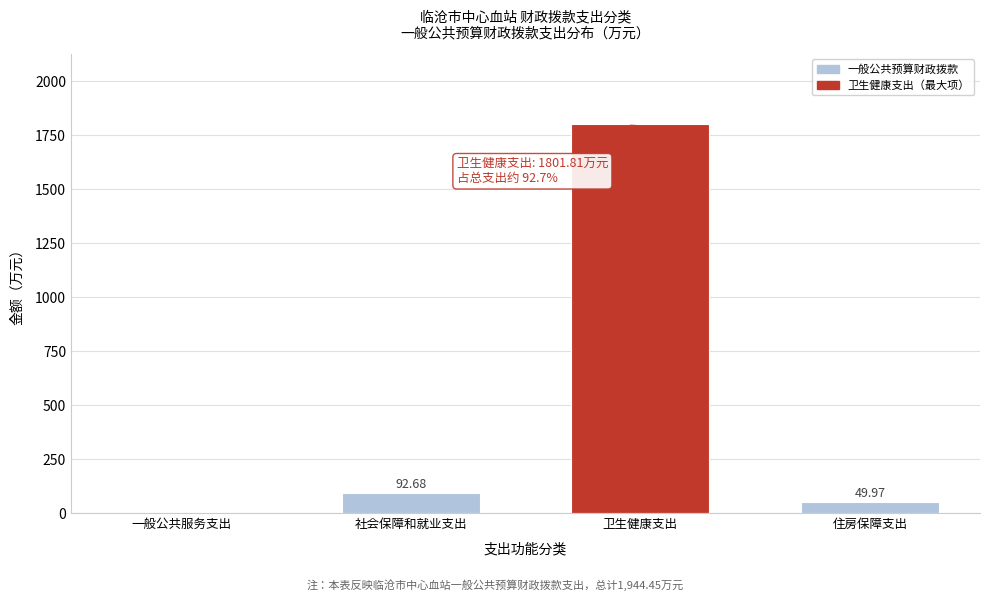

What is the sum of the values at 一般公共服务支出 and 住房保障支出?

50.0